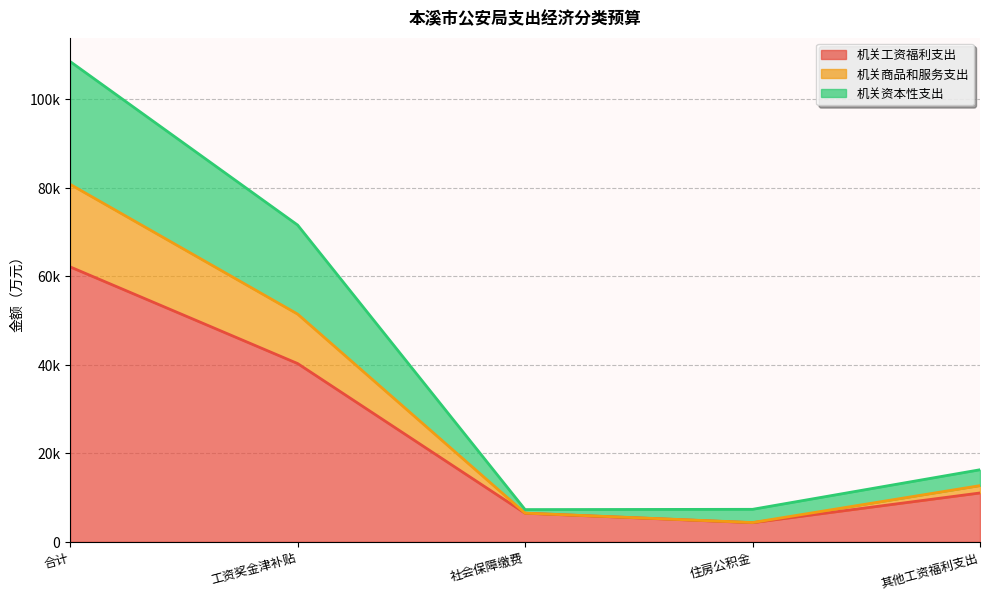

Reading right to left, extract all data points from this chart.

机关工资福利支出: 其他工资福利支出=11042.9	住房公积金=4325.8	社会保障缴费=6467.5	工资奖金津补贴=40291.0	合计=62127.3
机关商品和服务支出: 其他工资福利支出=12702.7	住房公积金=4361.6	社会保障缴费=6490.8	工资奖金津补贴=51466.0	合计=80781.5
机关资本性支出: 其他工资福利支出=16290.4	住房公积金=7348.9	社会保障缴费=7290.8	工资奖金津补贴=71585.1	合计=108530.6